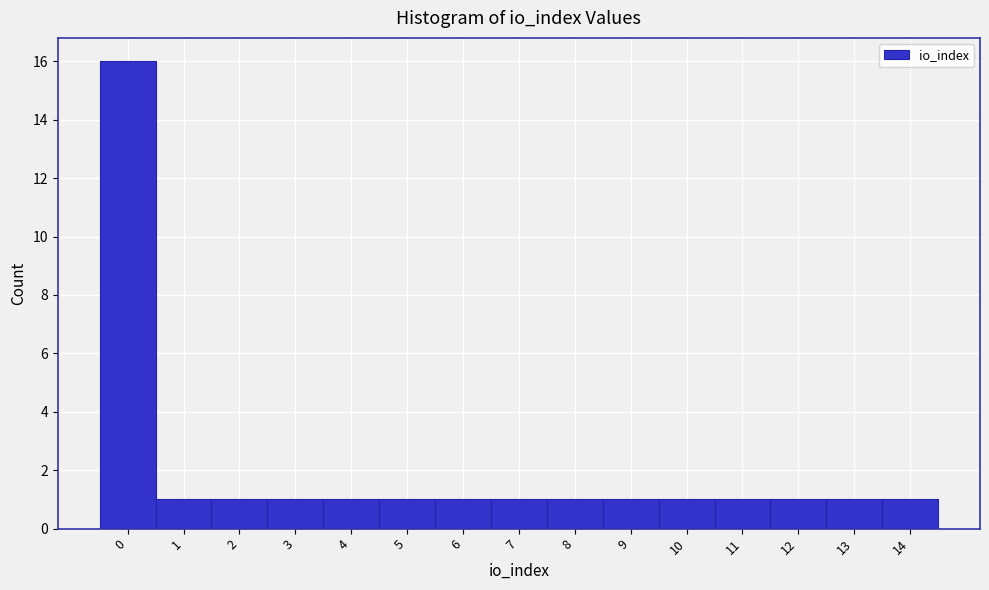

Reading left to right, what are all the values shown in this chart?

16	1	1	1	1	1	1	1	1	1	1	1	1	1	1